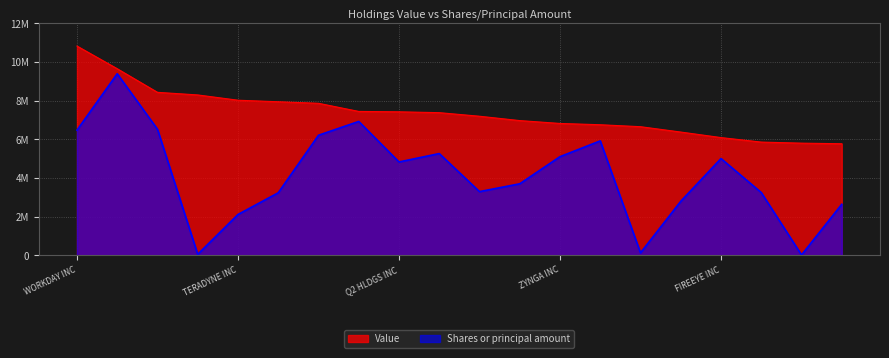

Reading left to right, transcribe all the data shown in this chart.

Value: 10834000	9660000	8439000	8304000	8031000	7951000	7872000	7451000	7431000	7387000	7202000	6977000	6829000	6762000	6661000	6384000	6098000	5865000	5810000	5779000
Shares or principal amount: 6482000	9401000	6529000	58575	2119000	3242000	6218000	6933000	4836000	5271000	3302000	3707000	5111000	5927000	134420	2801000	5013000	3254000	27074	2647000